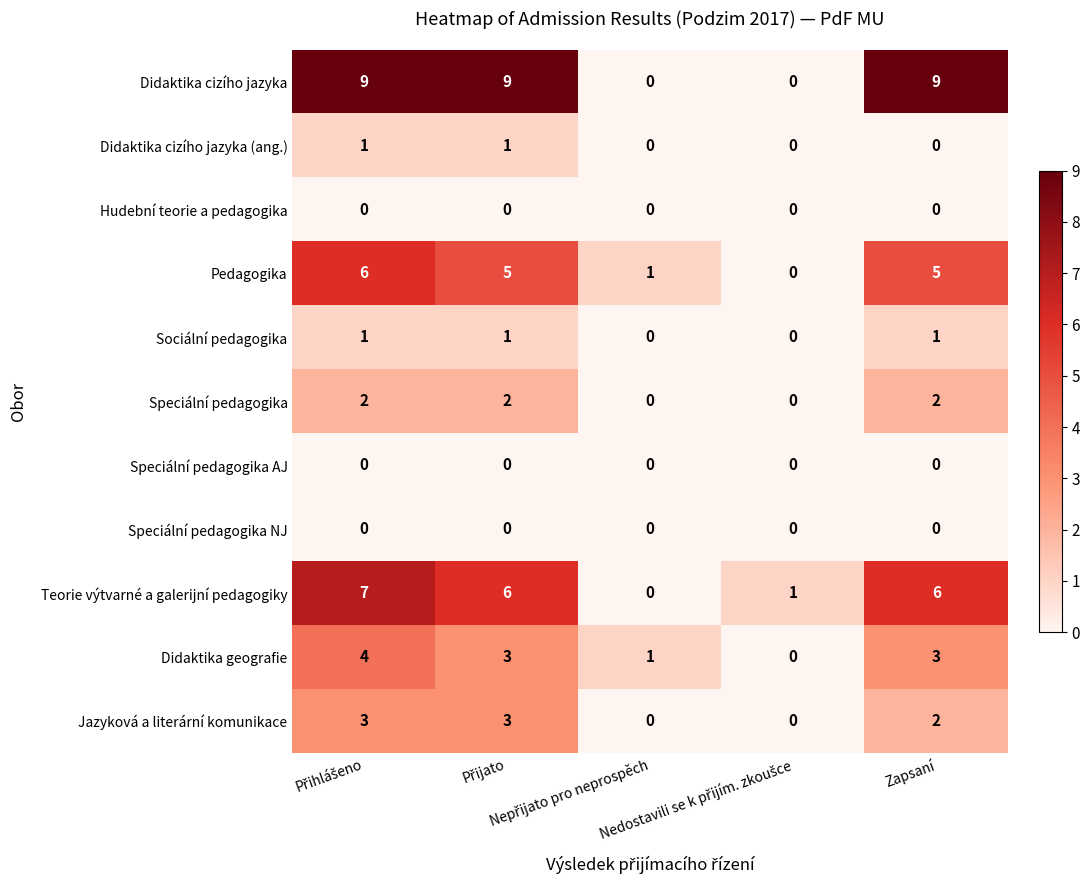

What is the average value of the Didaktika cizího jazyka series?

5